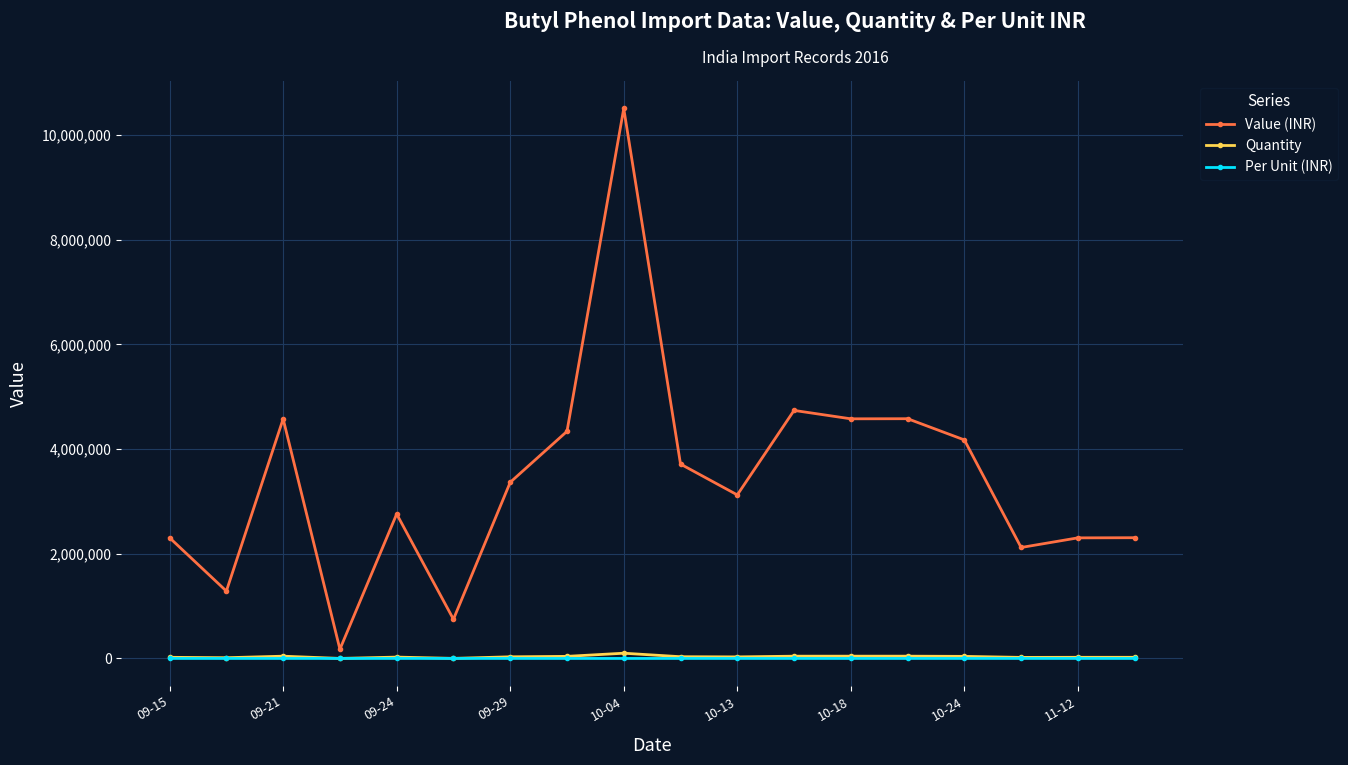

What is the value of the Value (INR) point at the 2nd from the left?

1286740.0